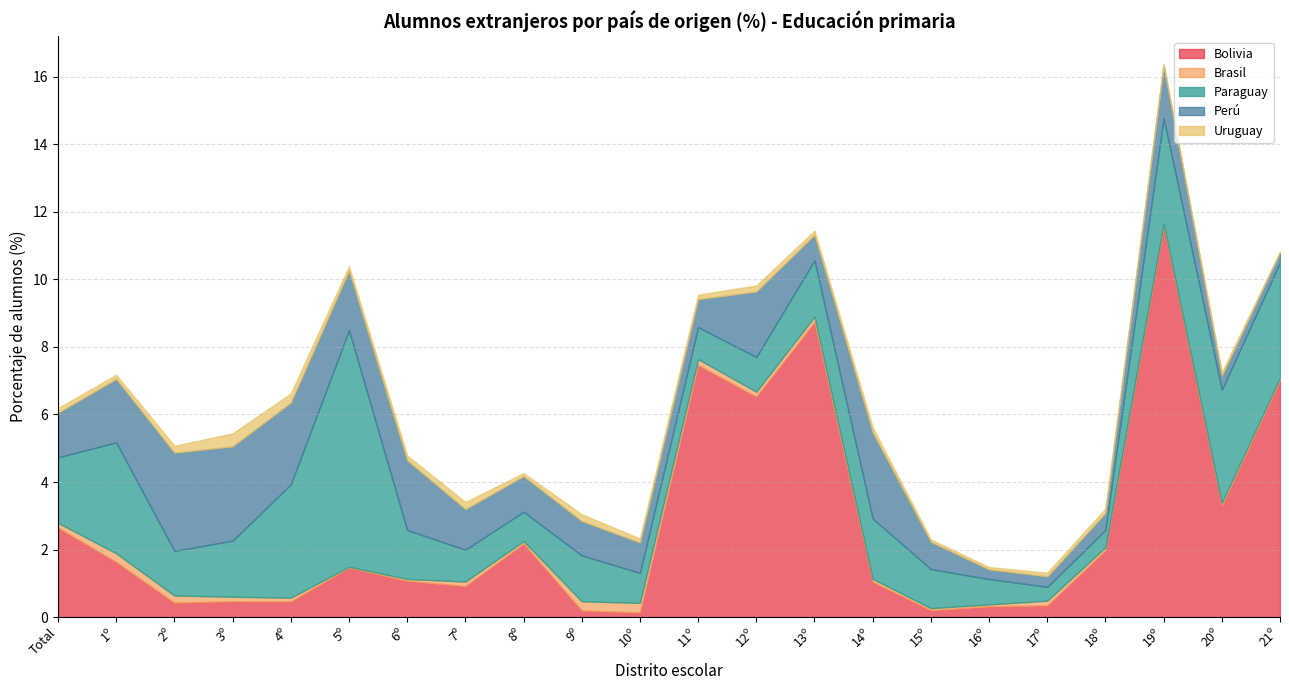

Reading left to right, list all the values displayed in this chart.

Bolivia: Total=2.7	1º=1.6	2º=0.4	3º=0.5	4º=0.5	5º=1.5	6º=1.1	7º=0.9	8º=2.2	9º=0.2	10º=0.1	11º=7.5	12º=6.5	13º=8.7	14º=1.0	15º=0.2	16º=0.3	17º=0.3	18º=2.0	19º=11.6	20º=3.3	21º=7.0
Brasil: Total=0.1	1º=0.3	2º=0.2	3º=0.1	4º=0.1	5º=0.0	6º=0.1	7º=0.1	8º=0.1	9º=0.3	10º=0.3	11º=0.2	12º=0.1	13º=0.2	14º=0.1	15º=0.1	16º=0.1	17º=0.1	18º=0.1	19º=0.1	20º=0.1	21º=0.1
Paraguay: Total=1.9	1º=3.3	2º=1.3	3º=1.7	4º=3.4	5º=7.0	6º=1.4	7º=0.9	8º=0.9	9º=1.4	10º=0.9	11º=0.9	12º=1.0	13º=1.7	14º=1.8	15º=1.2	16º=0.8	17º=0.4	18º=0.5	19º=3.1	20º=3.3	21º=3.4
Perú: Total=1.3	1º=1.9	2º=2.9	3º=2.8	4º=2.4	5º=1.8	6º=2.1	7º=1.2	8º=1.1	9º=1.0	10º=0.9	11º=0.8	12º=1.9	13º=0.8	14º=2.6	15º=0.8	16º=0.3	17º=0.3	18º=0.5	19º=1.5	20º=0.4	21º=0.3
Uruguay: Total=0.1	1º=0.1	2º=0.2	3º=0.4	4º=0.3	5º=0.1	6º=0.1	7º=0.2	8º=0.1	9º=0.2	10º=0.1	11º=0.1	12º=0.2	13º=0.1	14º=0.1	15º=0.1	16º=0.1	17º=0.1	18º=0.1	19º=0.1	20º=0.1	21º=0.0